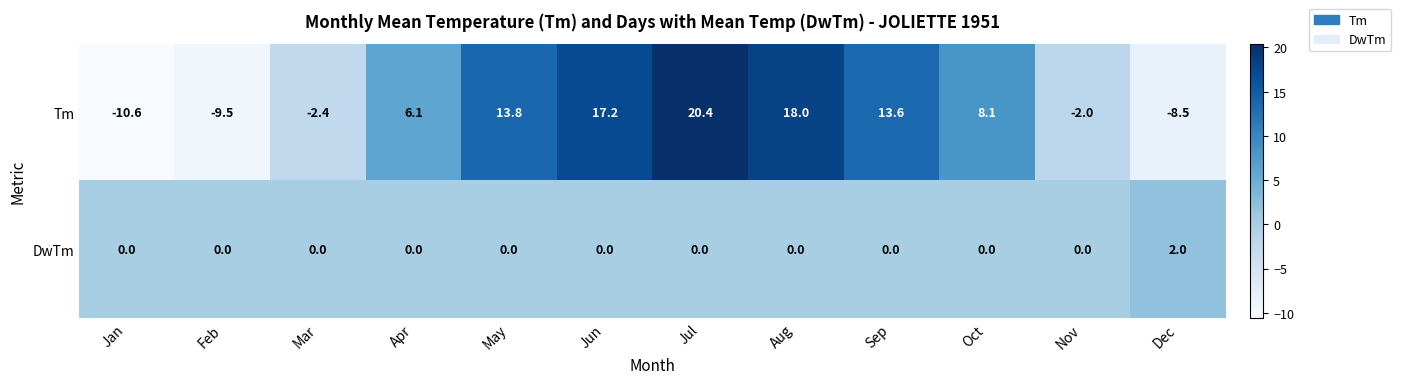

What is the difference between the DwTm values at Aug and Dec?

2.0